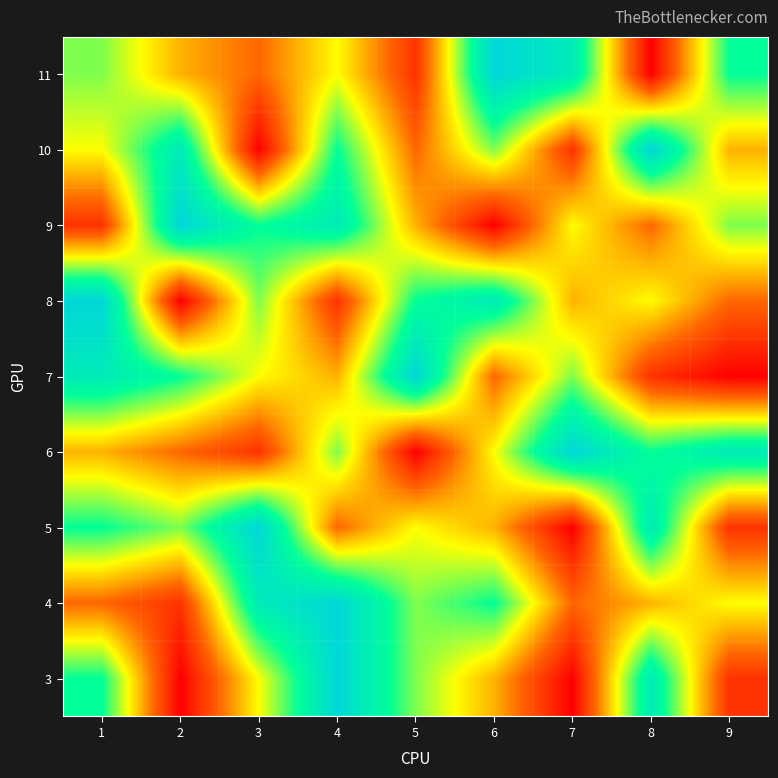

List the series in order of their peak value, lowest first.

3, 4, 5, 6, 7, 8, 9, 10, 11